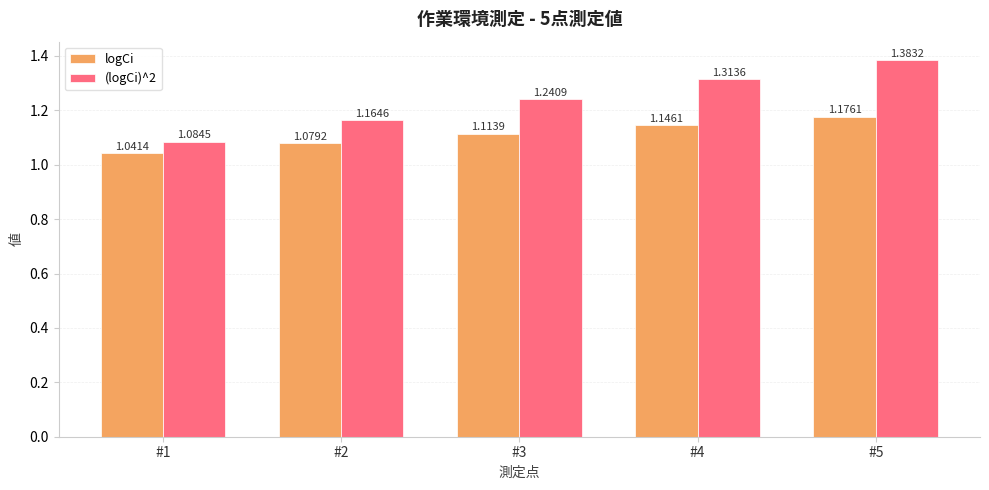

At how many categories does at least one series exceed 1?

5